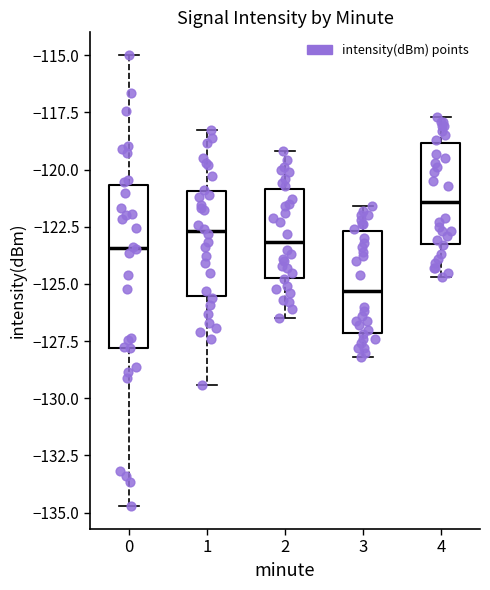

Reading left to right, read every box against the y-axis: the position of its median line, the range the box covers, and the ends of its whiskers. The values are not printed on the chart, so give them approximately, as read against the axis.

0: median -123.5, box -128.0 to -120.5, whiskers -134.5 to -115.0
1: median -122.5, box -125.5 to -121.0, whiskers -129.5 to -118.5
2: median -123.0, box -124.5 to -121.0, whiskers -126.5 to -119.0
3: median -125.5, box -127.0 to -122.5, whiskers -128.0 to -121.5
4: median -121.5, box -123.0 to -119.0, whiskers -124.5 to -117.5